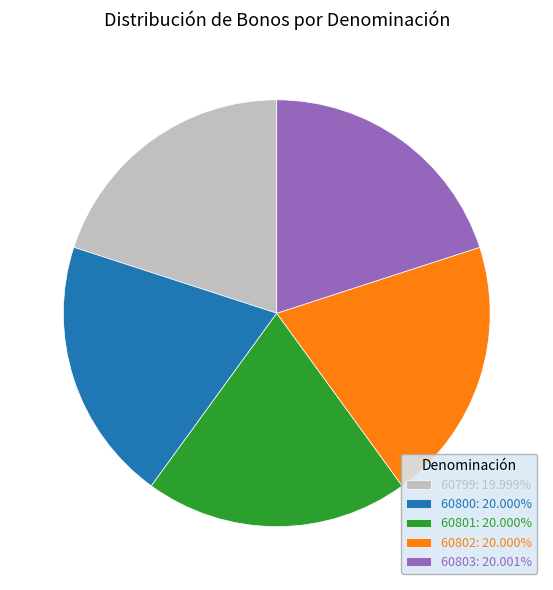

Is the sum of 60802: 20.000% and 60799: 19.999% greater than half?

No